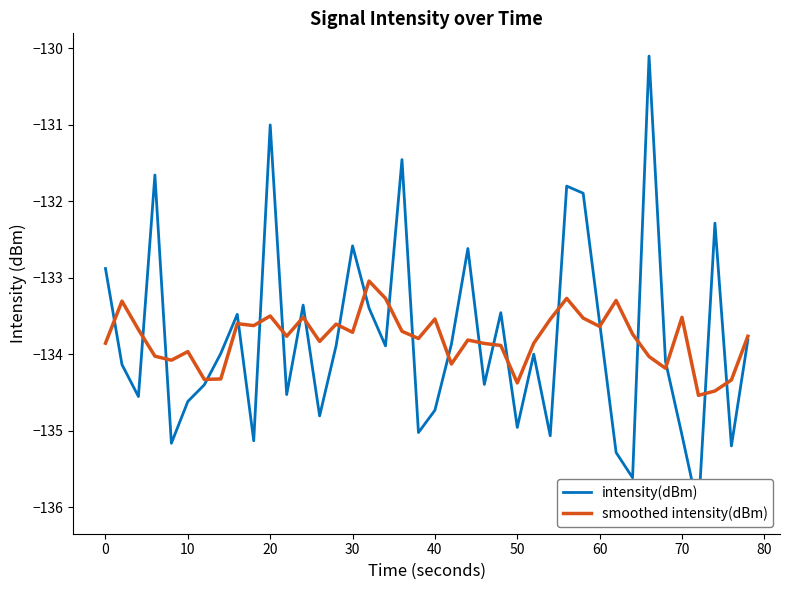

What is the difference between the maximum and minimum values in the intensity(dBm) series?

5.9